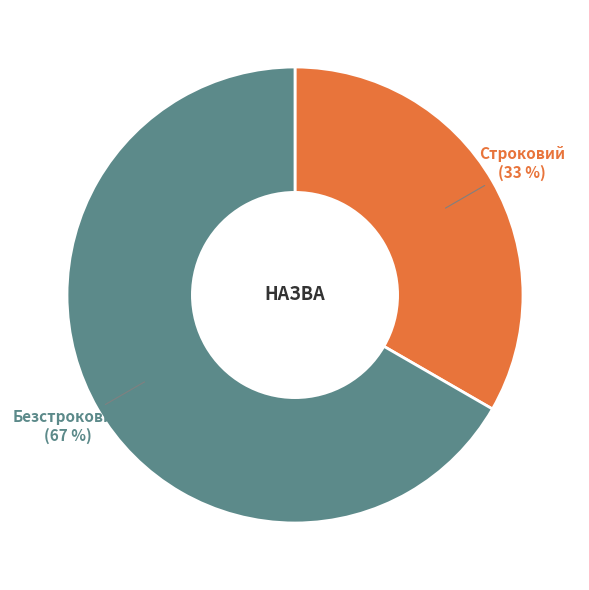

To the nearest percent, what is the average slice percentage?

50%